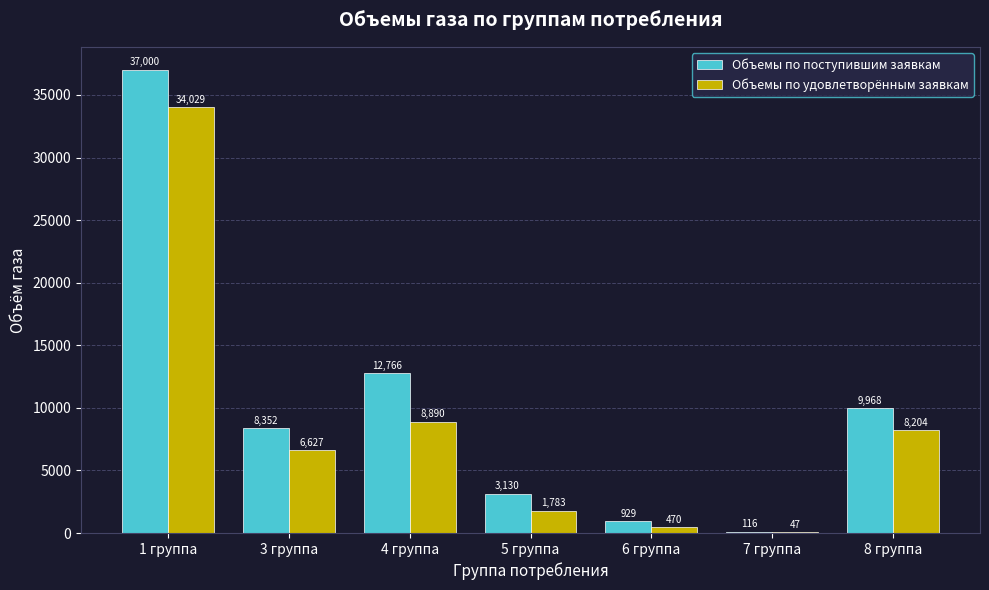

Is the value of Объемы по поступившим заявкам at 6 группа greater than the value of Объемы по удовлетворённым заявкам at 7 группа?

Yes